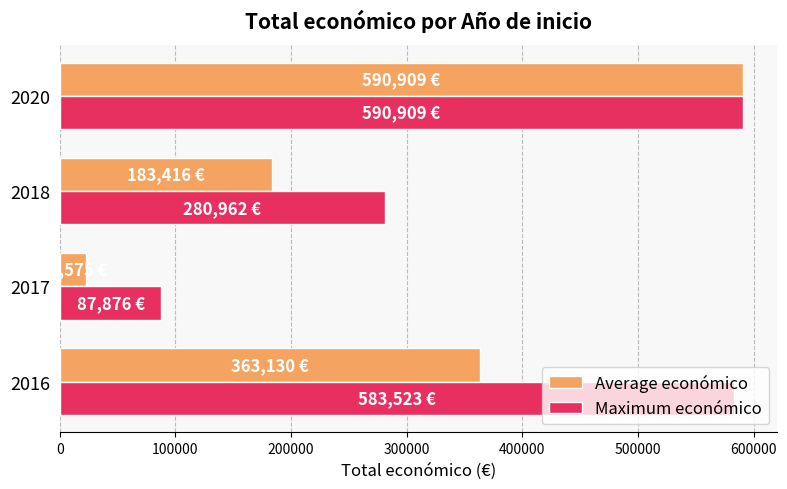

Which series has the largest total across all categories?

Maximum económico